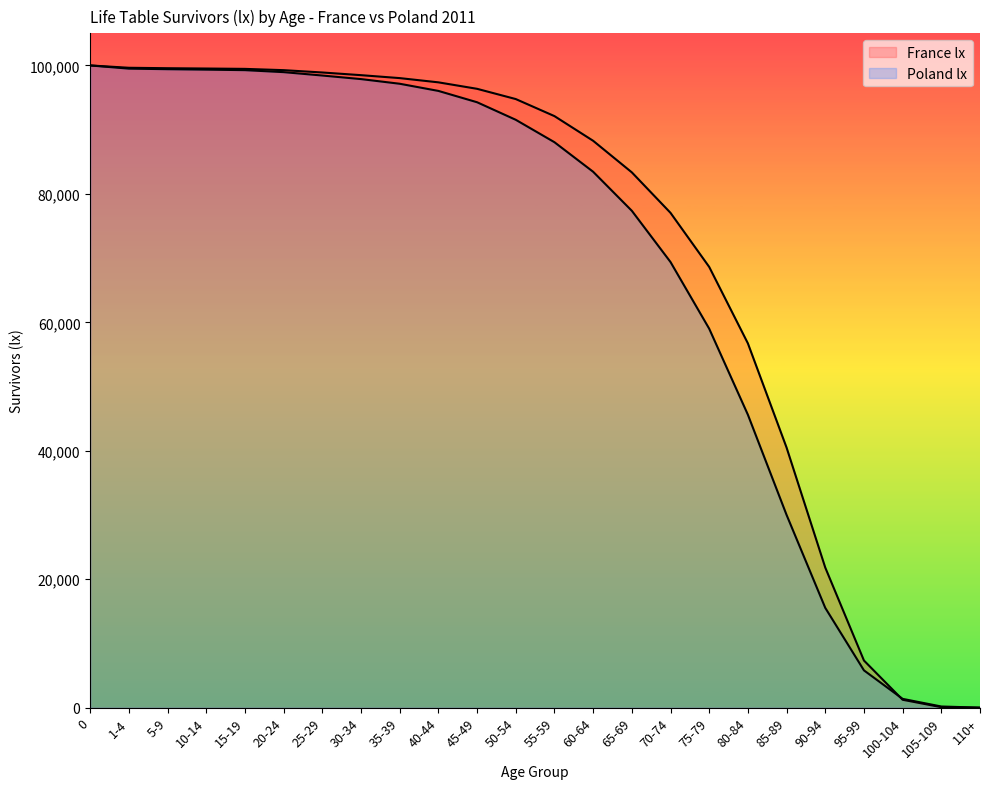

At how many categories does at least one series exceed 37783?

19